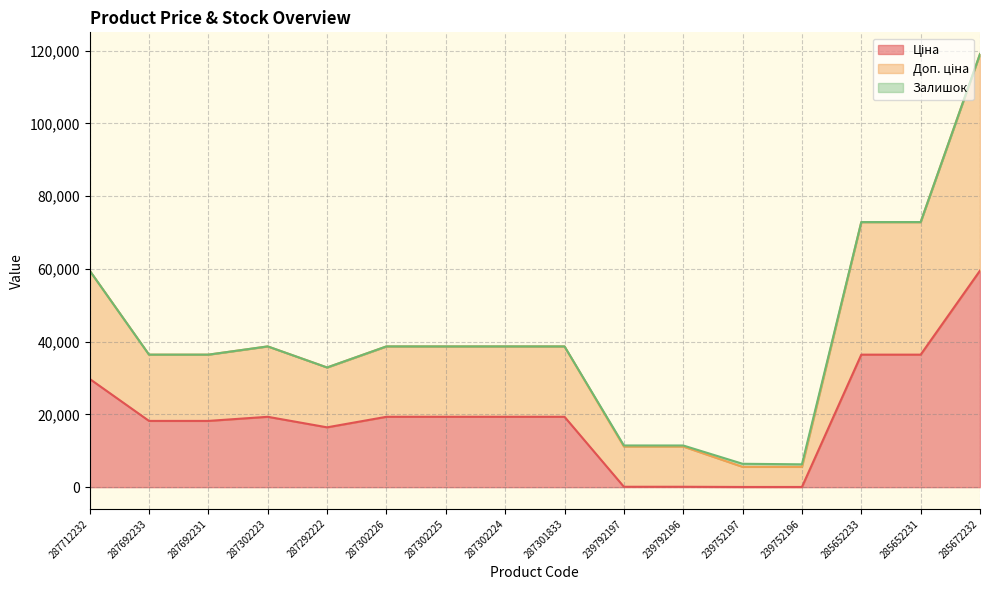

At which category is the sum across all series the highest?

285672232